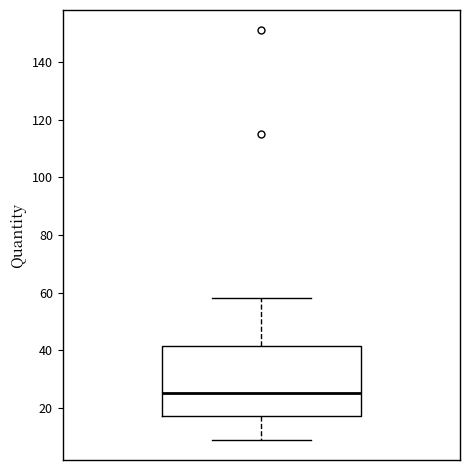

Transcribe this box plot: give where the median line is, the range the box spans, and where the two whiskers end, as read against the y-axis. The values are not printed on the chart, so give them approximately, as read against the axis.

median 26, box 18 to 42, whiskers 10 to 58